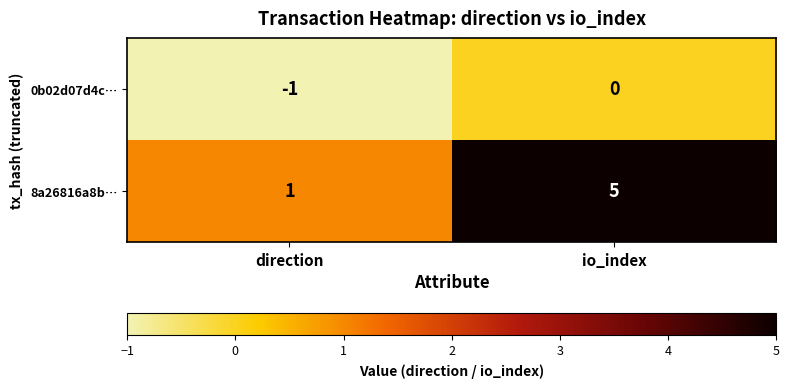

At which label is 8a26816a8b… closest to 3?

direction